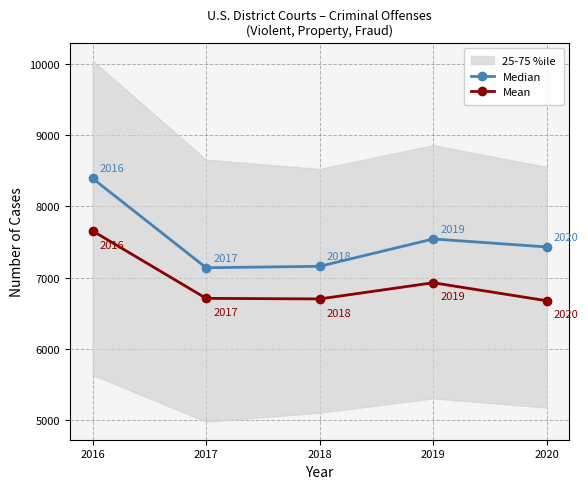

Which series has the largest total across all categories?

Median